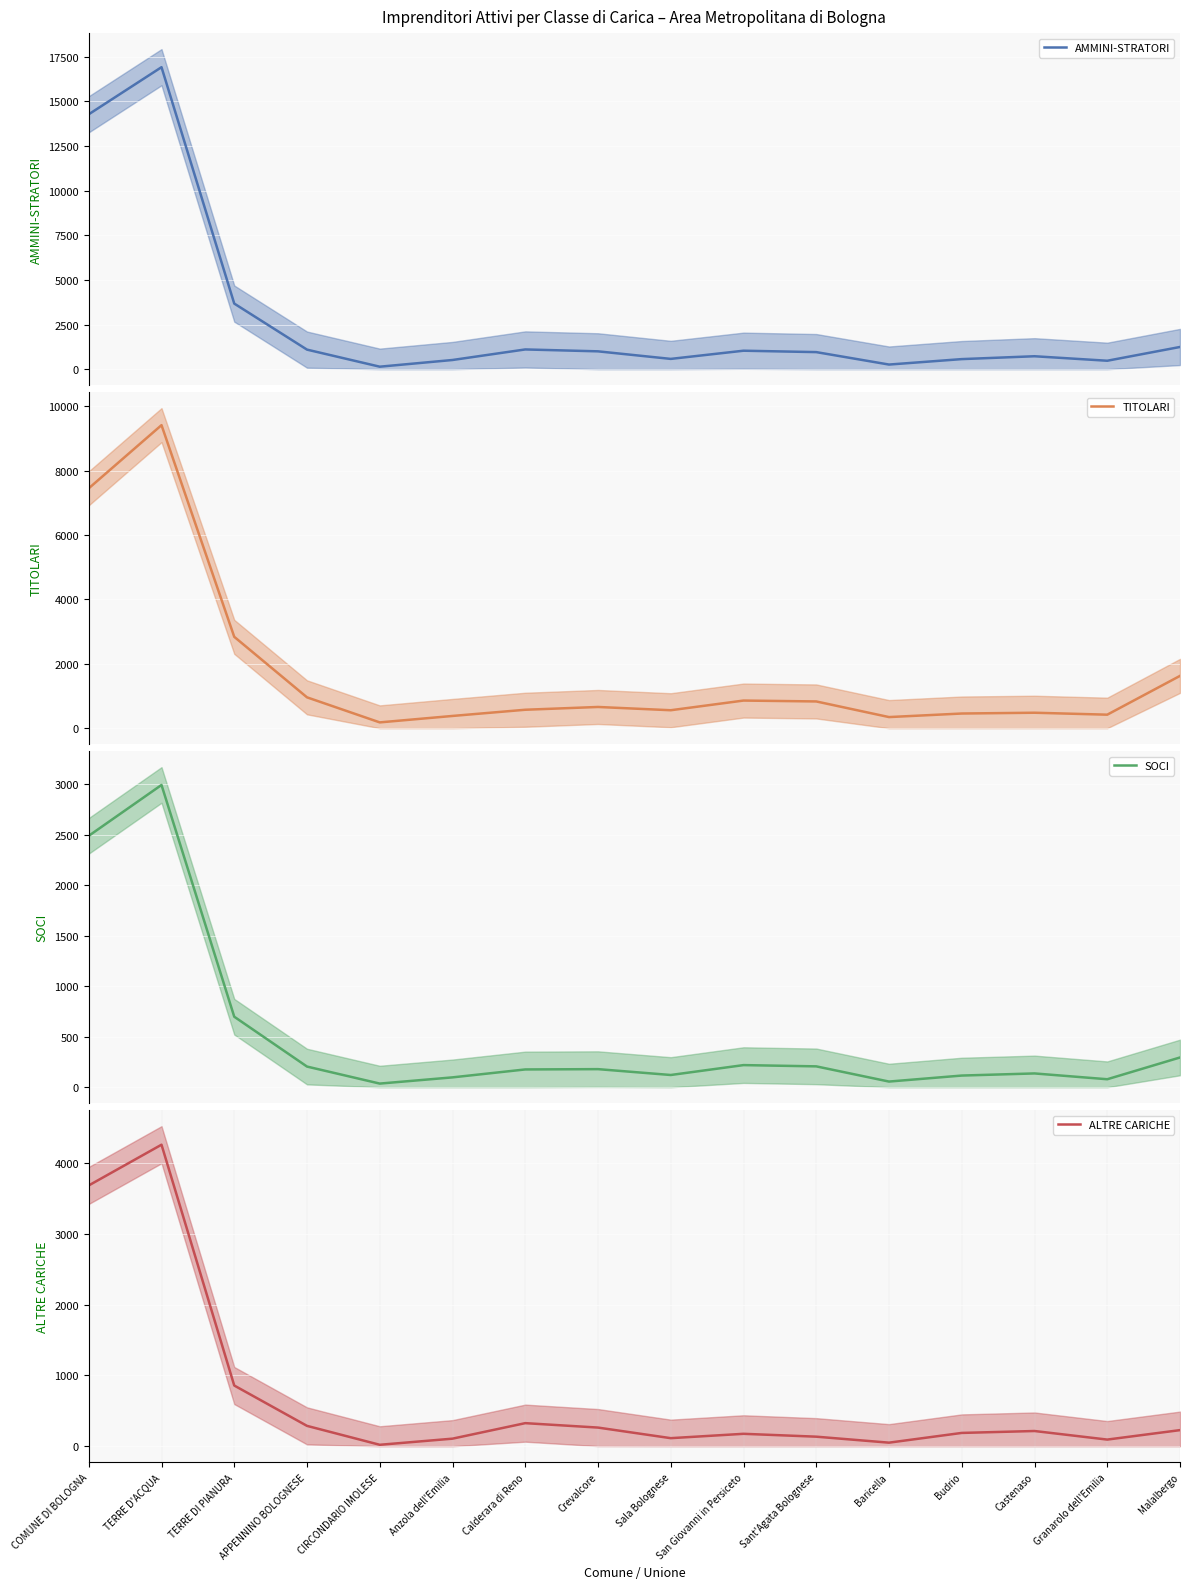

What is the label of the 10th point from the right?

Calderara di Reno